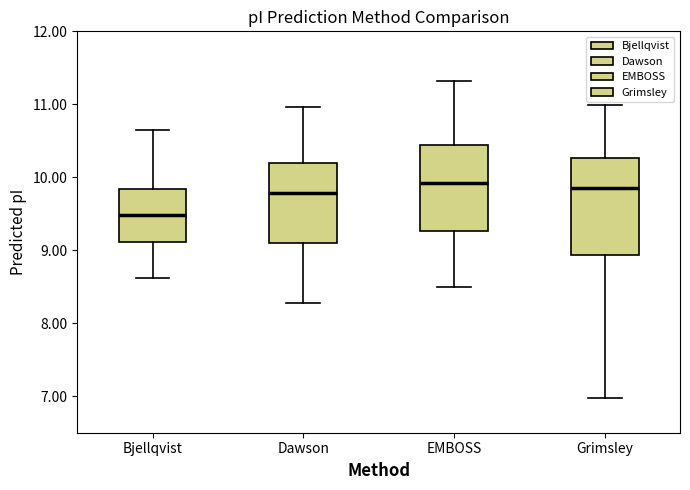

Which box's median line is the lowest?

Bjellqvist